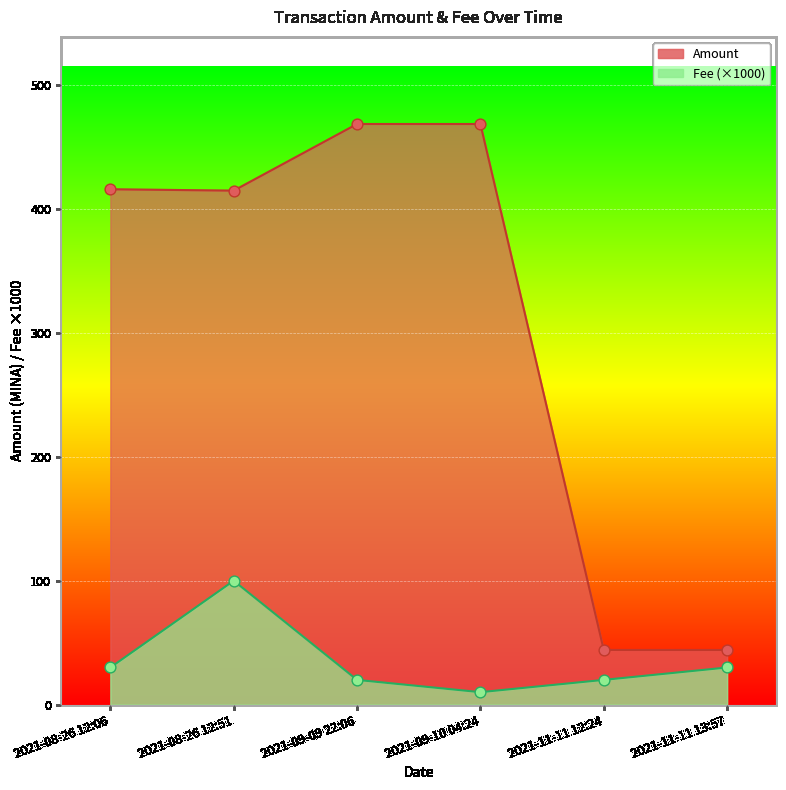

Which series contains the lowest Y value?

Fee